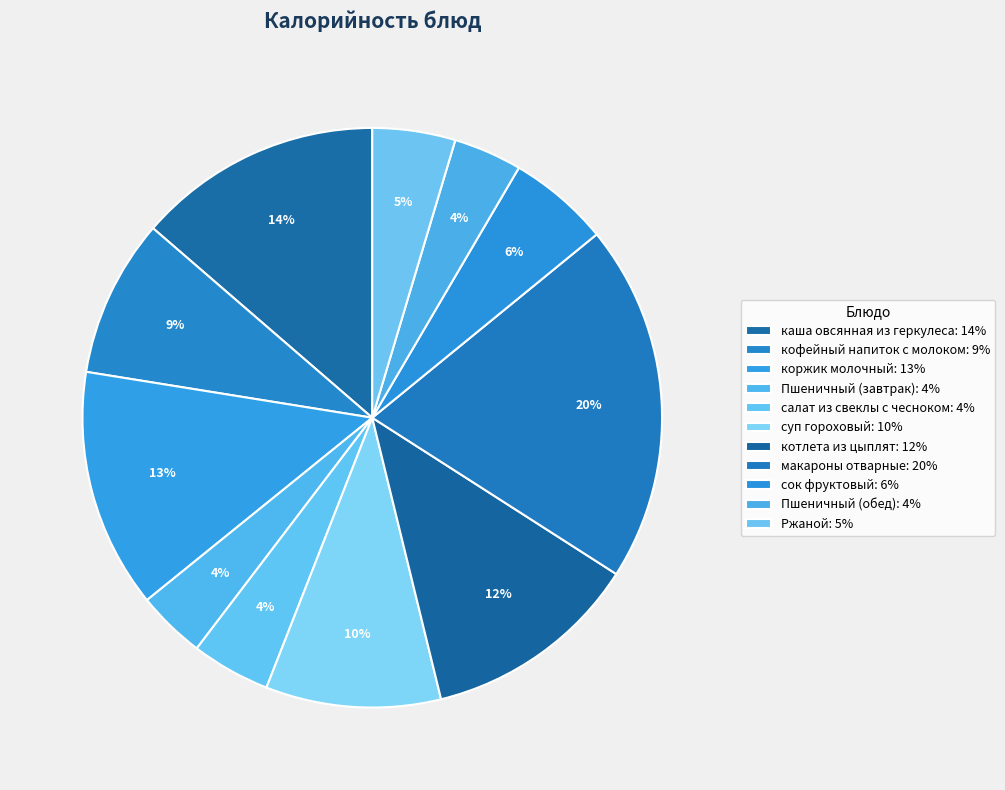

What percentage do сок фруктовый and Пшеничный (завтрак) together represent?

9.5%